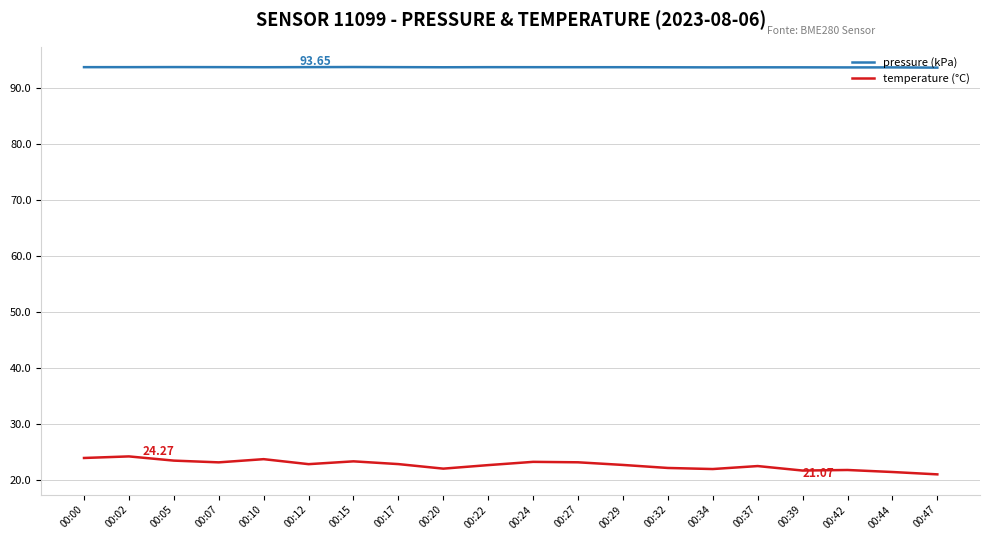

Rank the series by their maximum value, from highest to lowest.

pressure (kPa), temperature (°C)